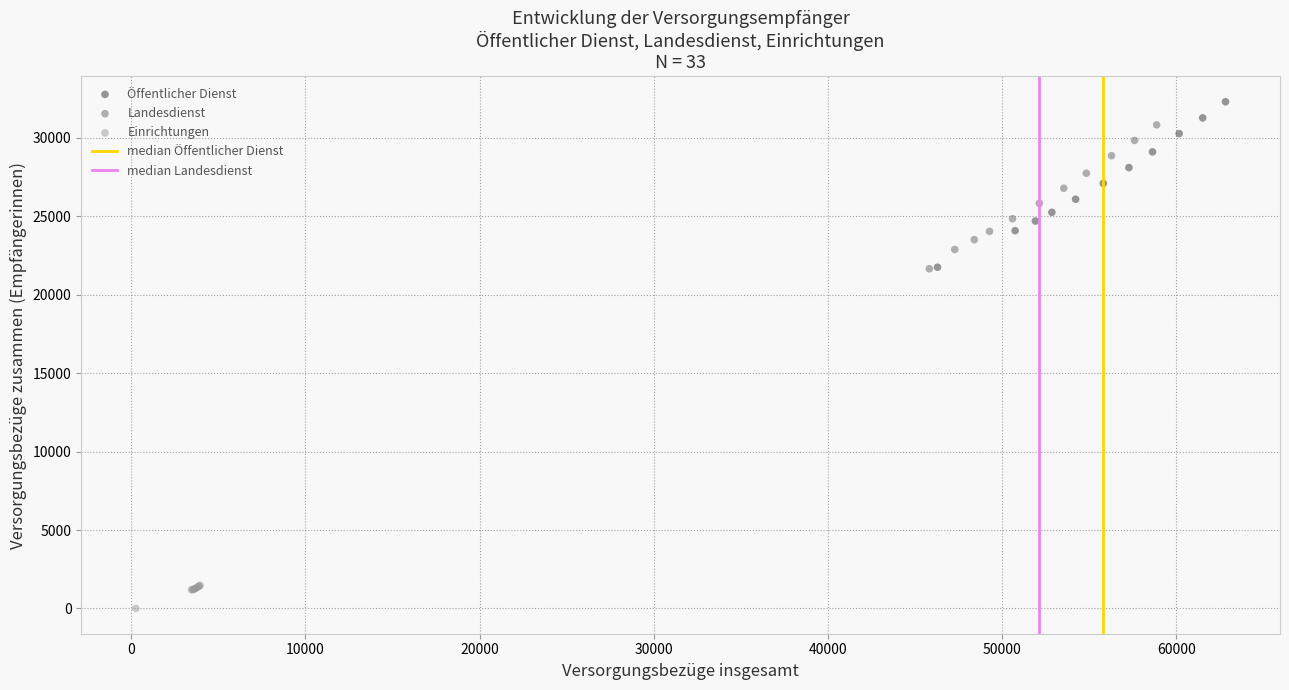

Which series contains the highest Y value?

Öffentlicher Dienst